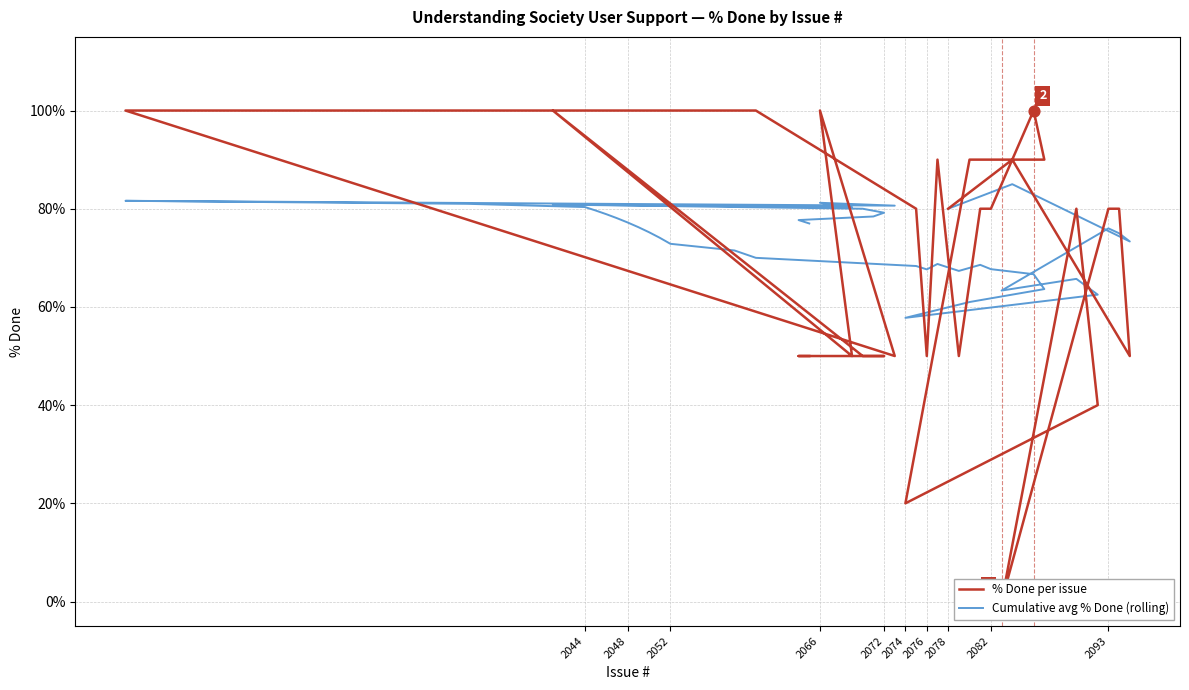

What are all the series names shown in the legend?

% Done per issue, Cumulative avg % Done (rolling)